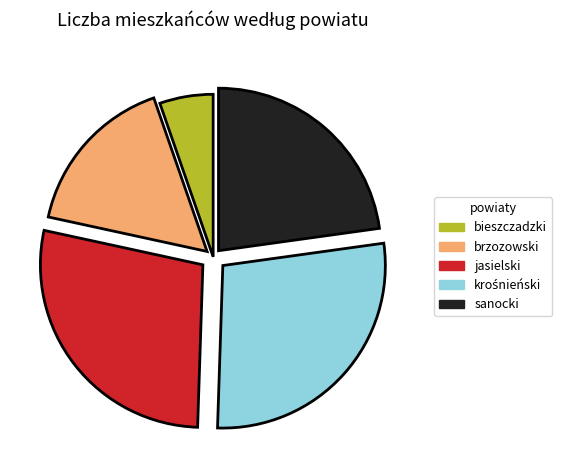

Which has a higher value, jasielski or sanocki?

jasielski